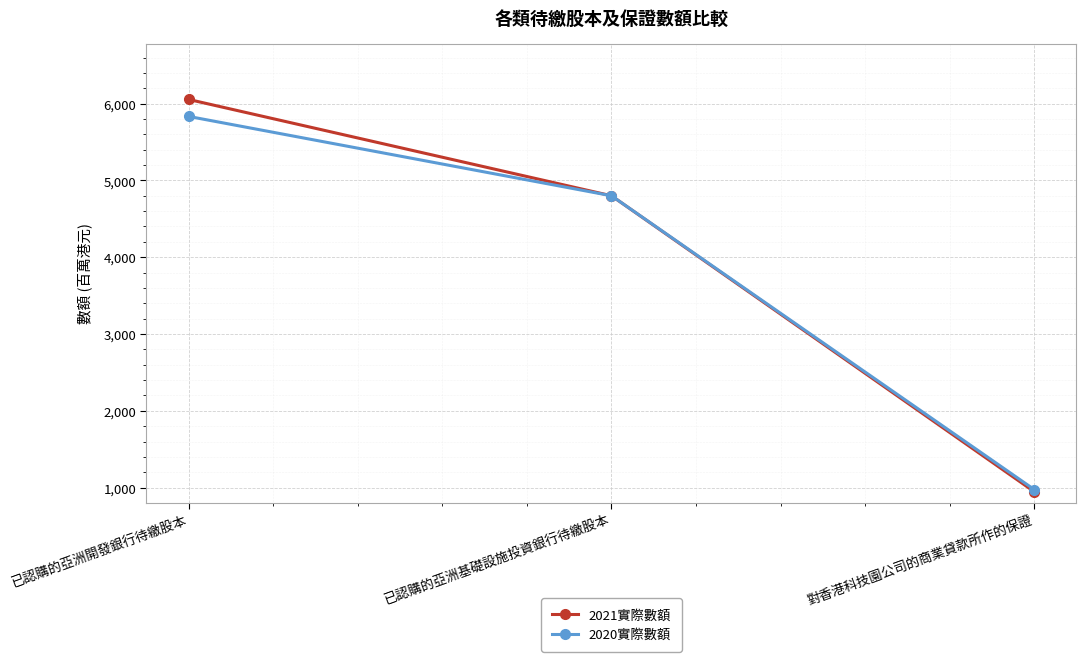

What position from the right is 對香港科技園公司的商業貸款所作的保證?

1